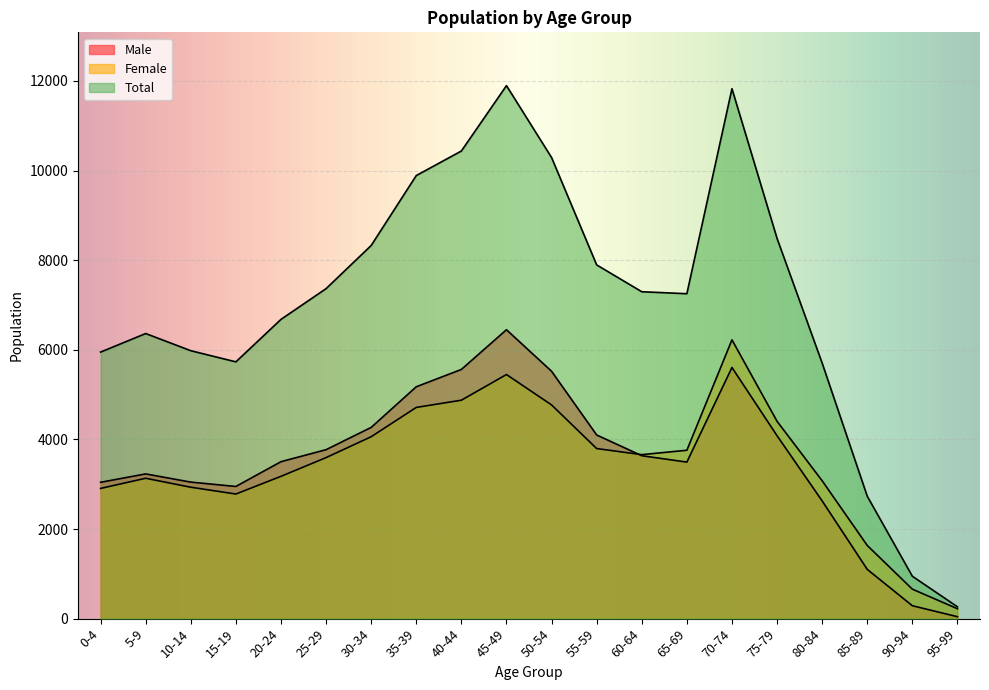

How many lines are shown in the chart?

3